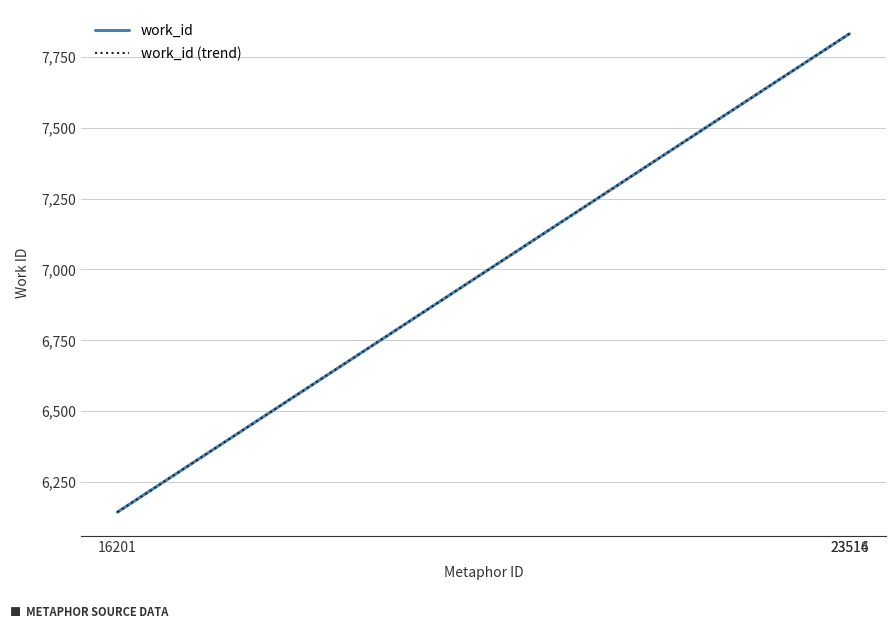

Does the chart display data point markers on the line(s)?

No